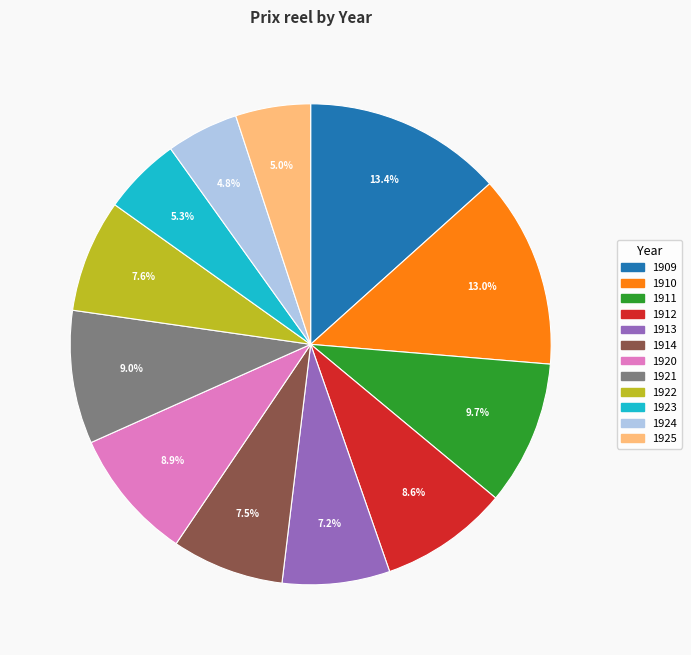

How many slices are in this pie chart?

12